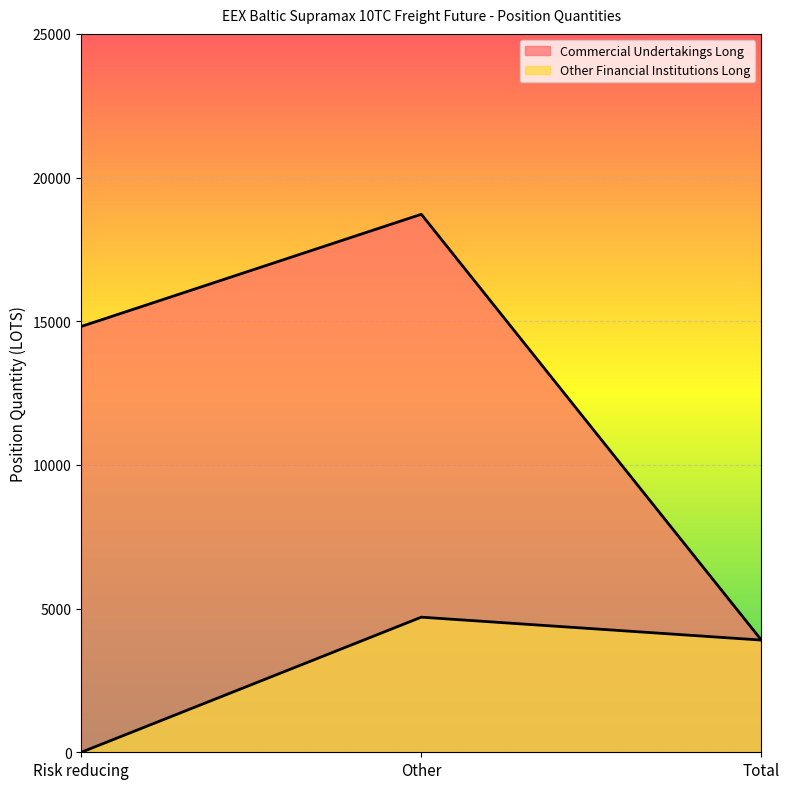

The value of Commercial Undertakings Long at Risk reducing is 19792.2. True or false?

False